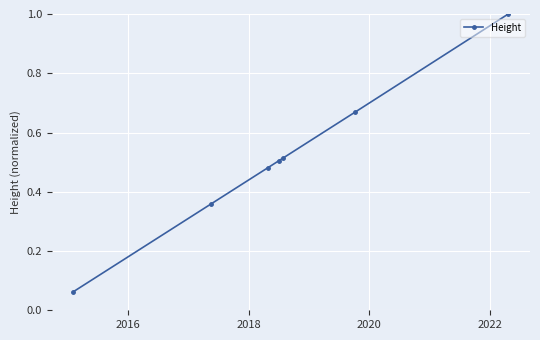

What is the difference between the maximum and second lowest values?

0.6